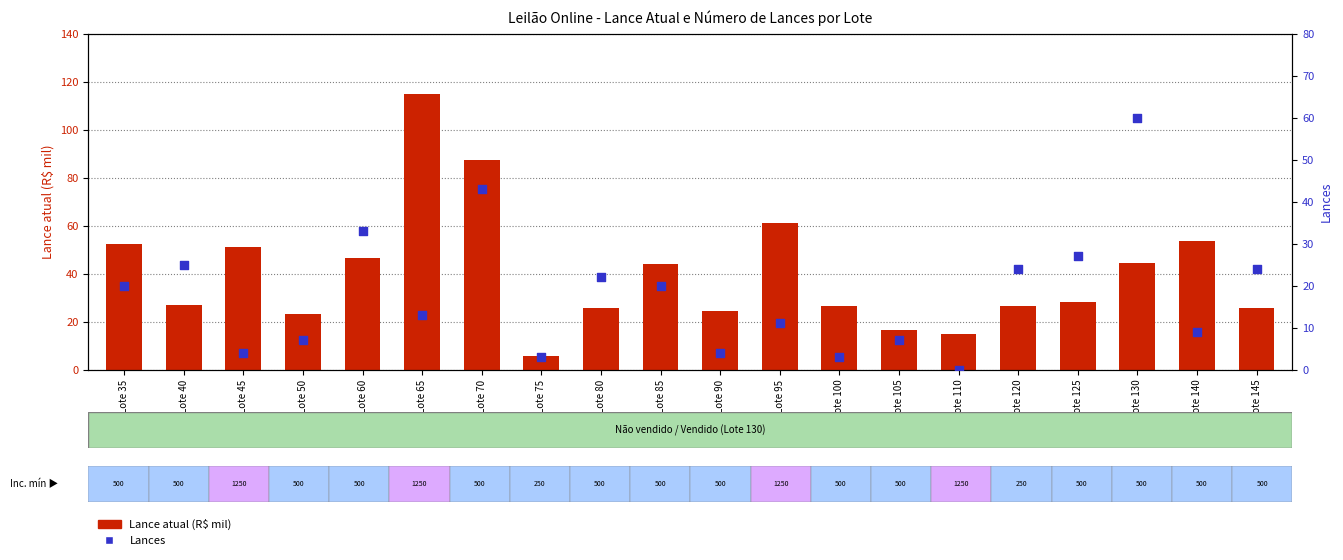

Is the value of Lance atual (R$ mil) at Lote 145 greater than the value of Lances at Lote 80?

Yes